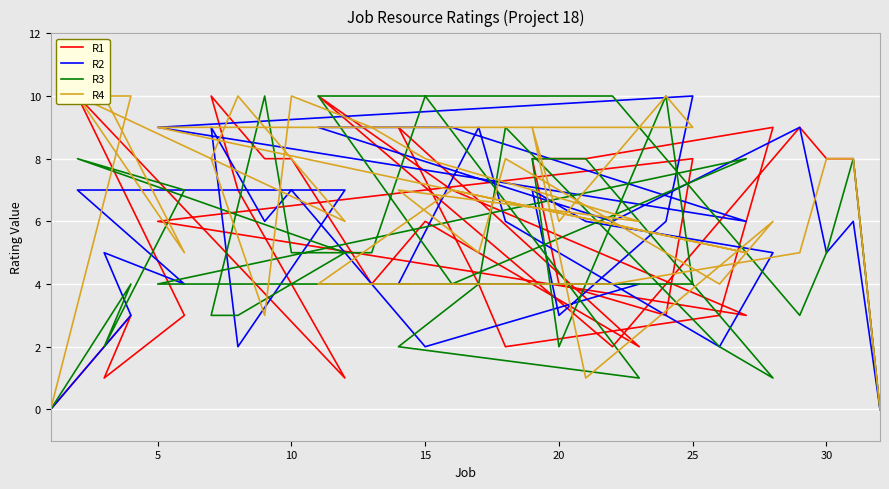

How many intersections are there between R2 and R3?

18